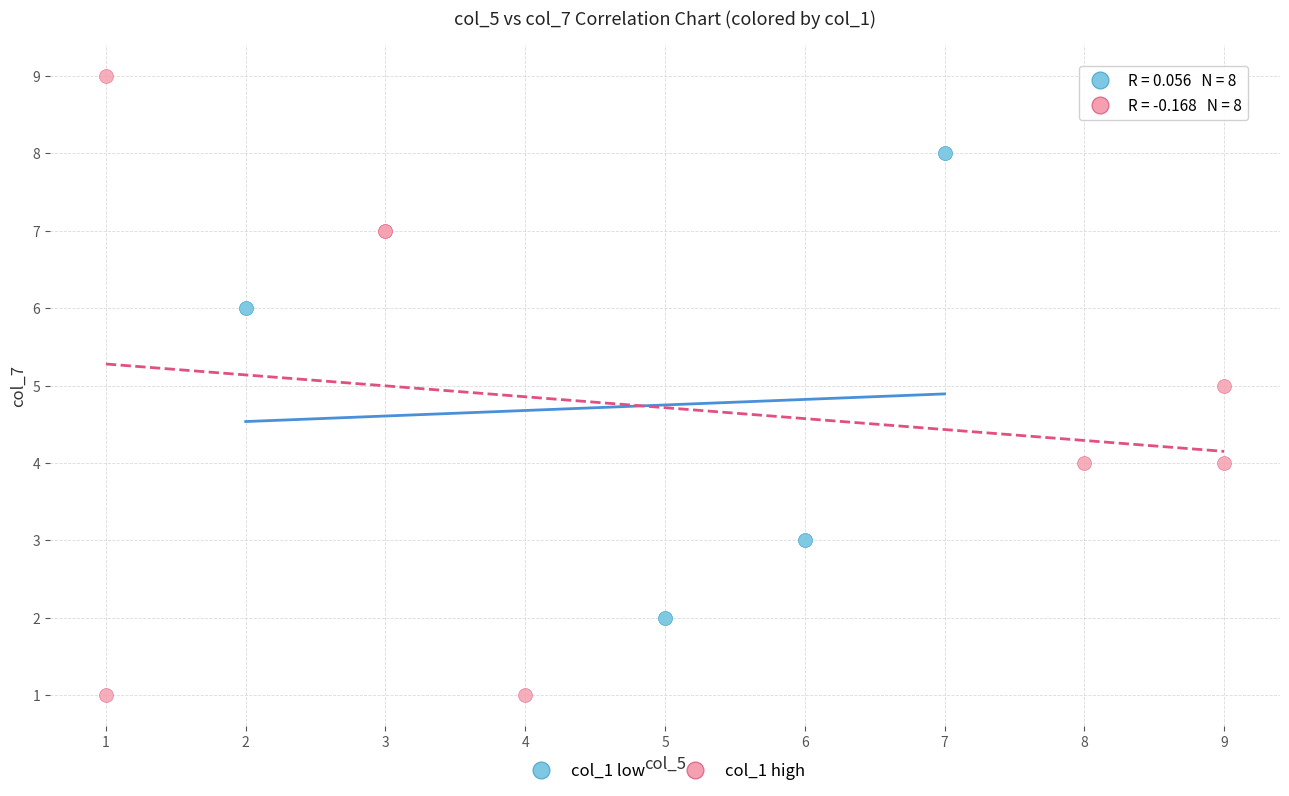

Which series has the largest Y range (max minus min)?

col_1 high